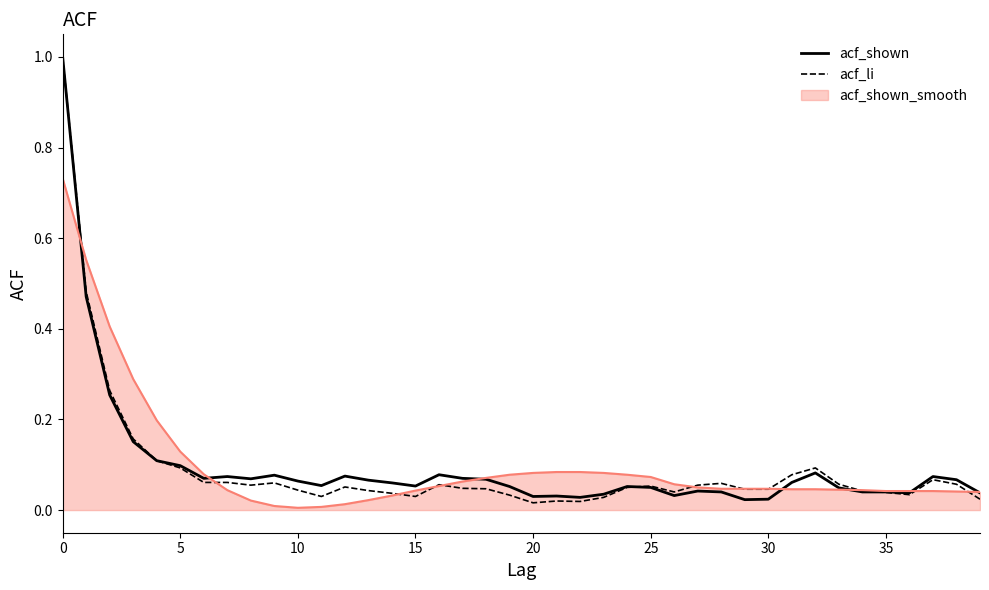

Does the chart display data point markers on the line(s)?

No